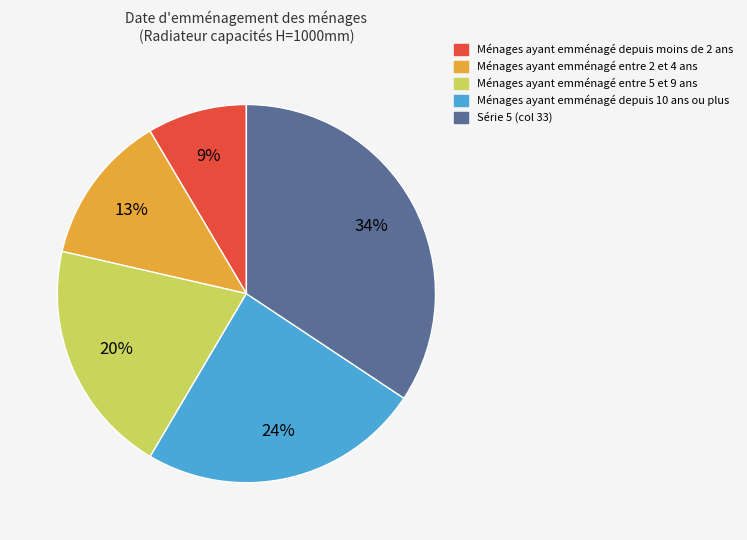

To the nearest percent, what is the average slice percentage?

20%